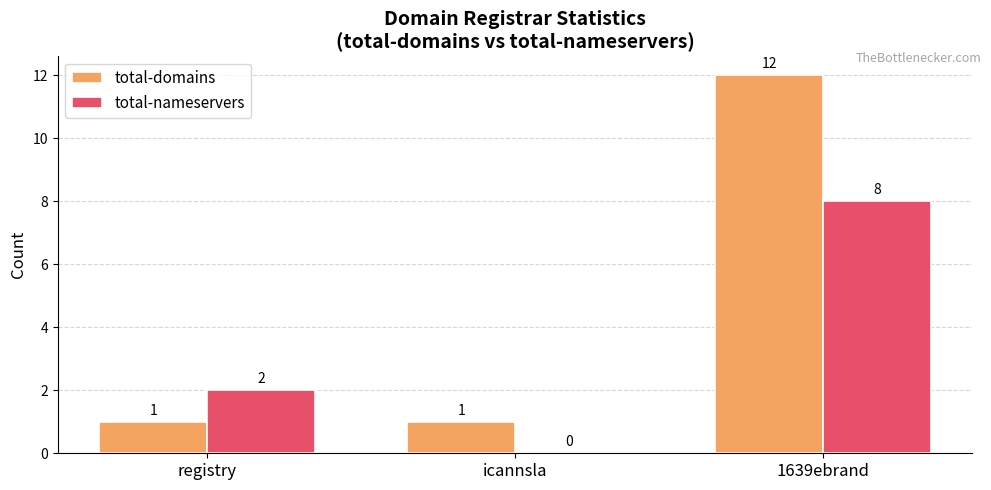

The value of total-nameservers at registry is 3. True or false?

False